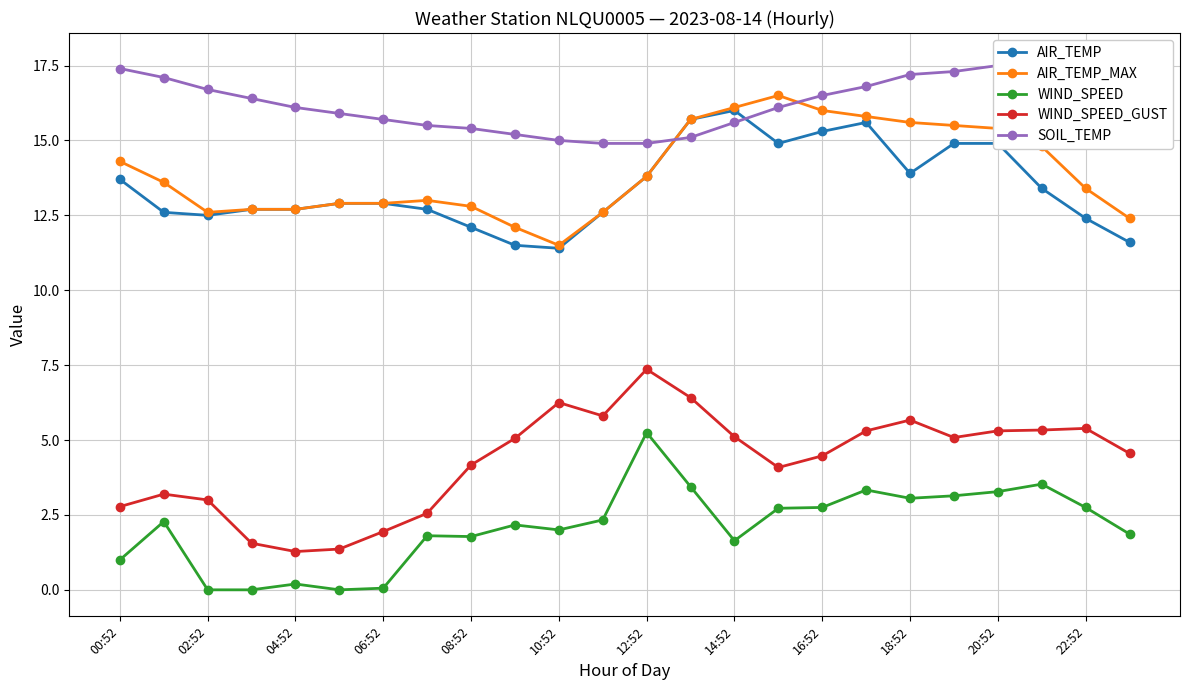

How many values in the WIND_SPEED series are below 2?

10